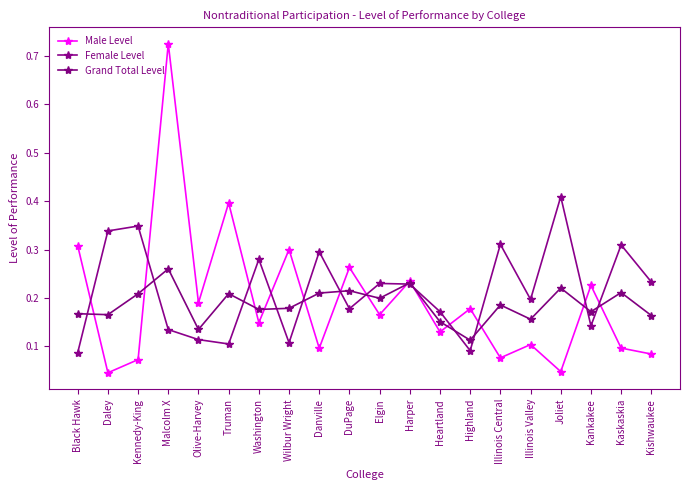

Rank the series by their maximum value, from lowest to highest.

Grand Total Level, Female Level, Male Level